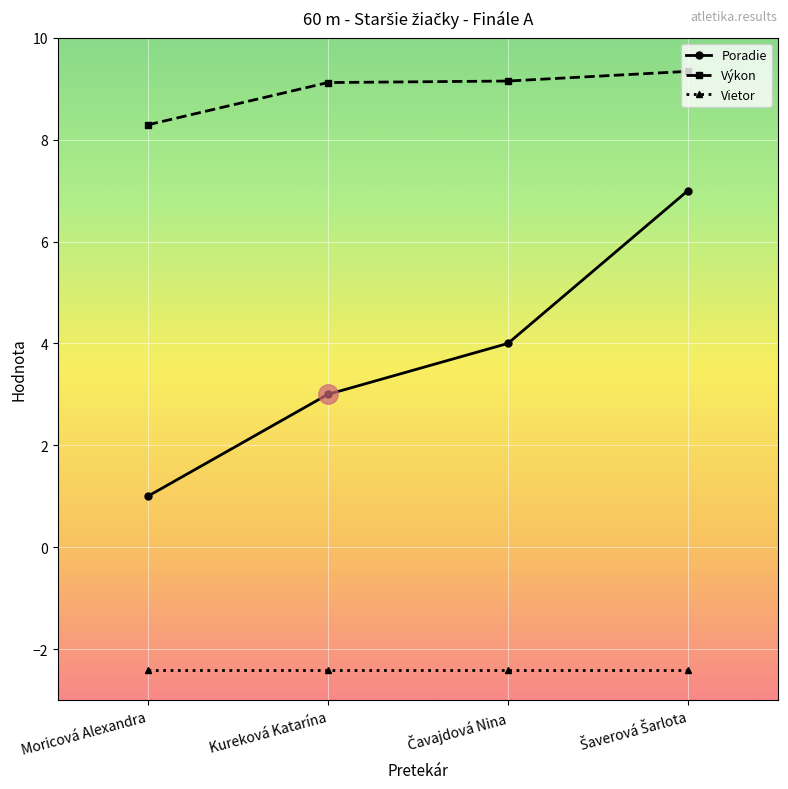

Count the number of categories in the chart.

4